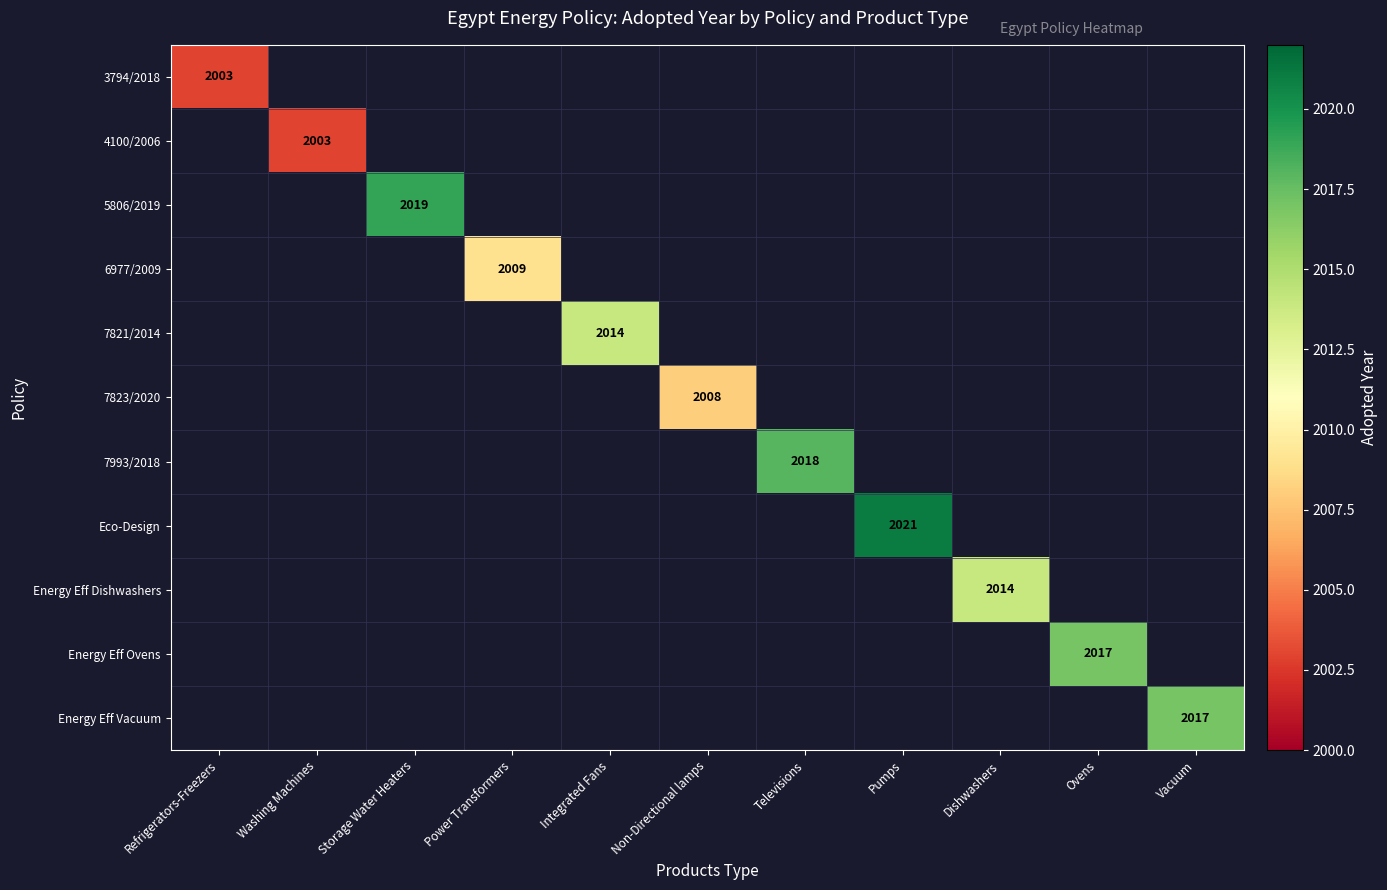

Is it true that Eco-Design equals 3548 at Pumps?

False